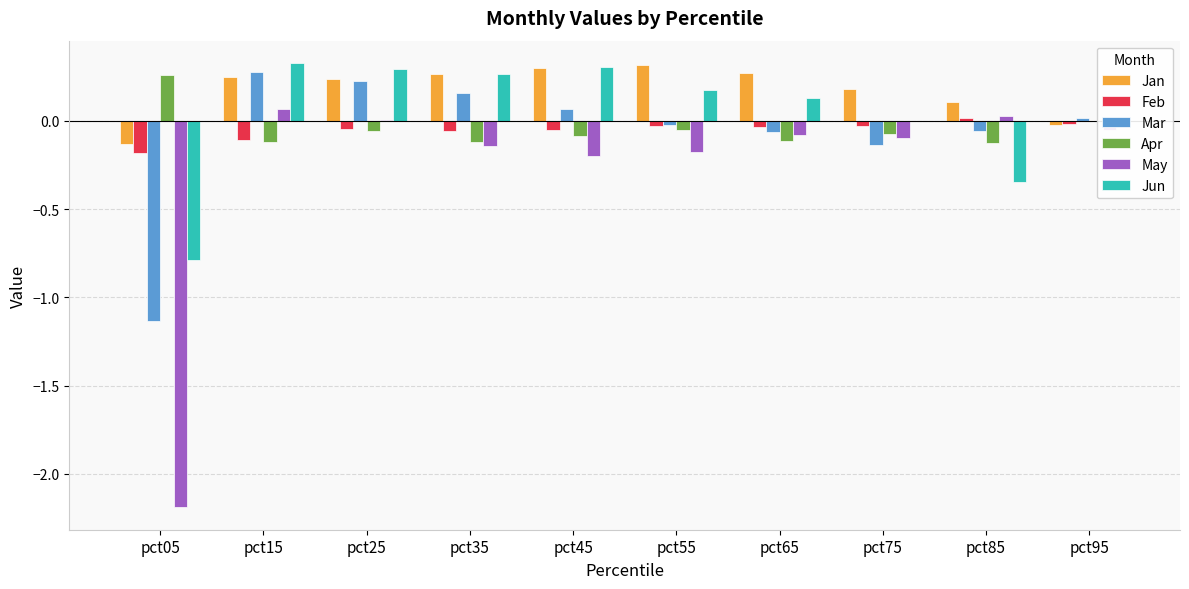

What is the sum of all May values?

-2.8